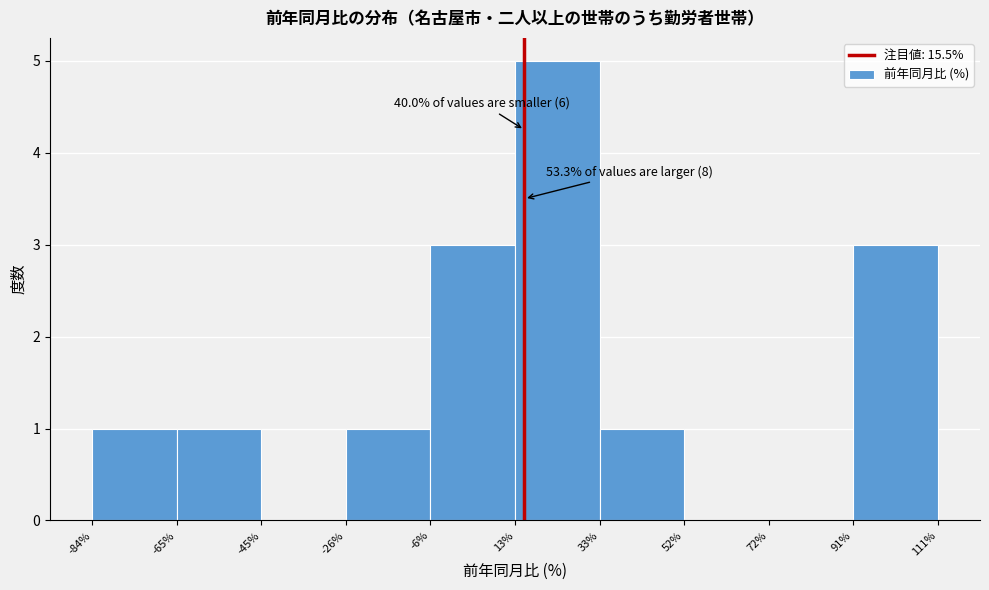

Over which range of the x-axis is the bar tallest?

13% to 33%